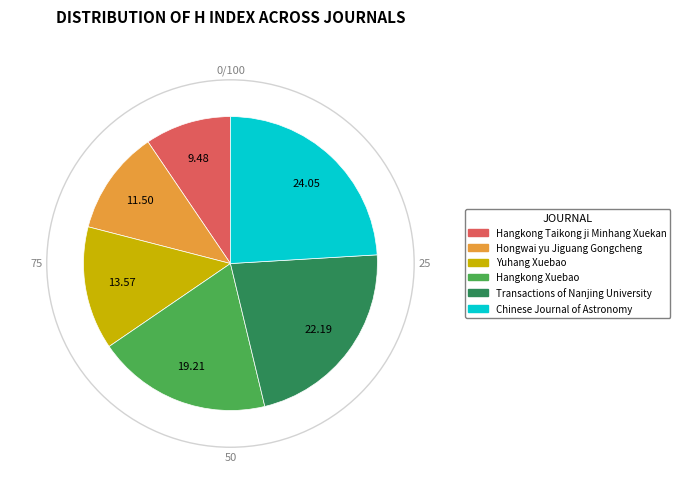

Do Transactions of Nanjing University and Hongwai yu Jiguang Gongcheng together represent more than half of the pie?

No